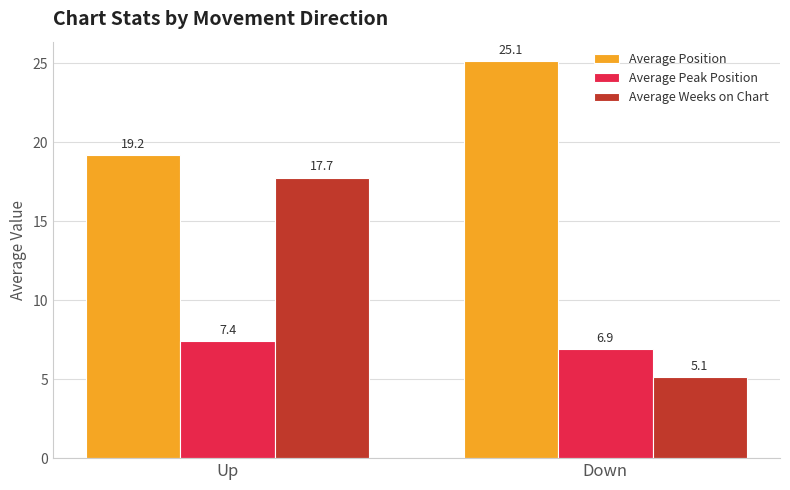

The Average Weeks on Chart series shows 9.9 at Up. True or false?

False